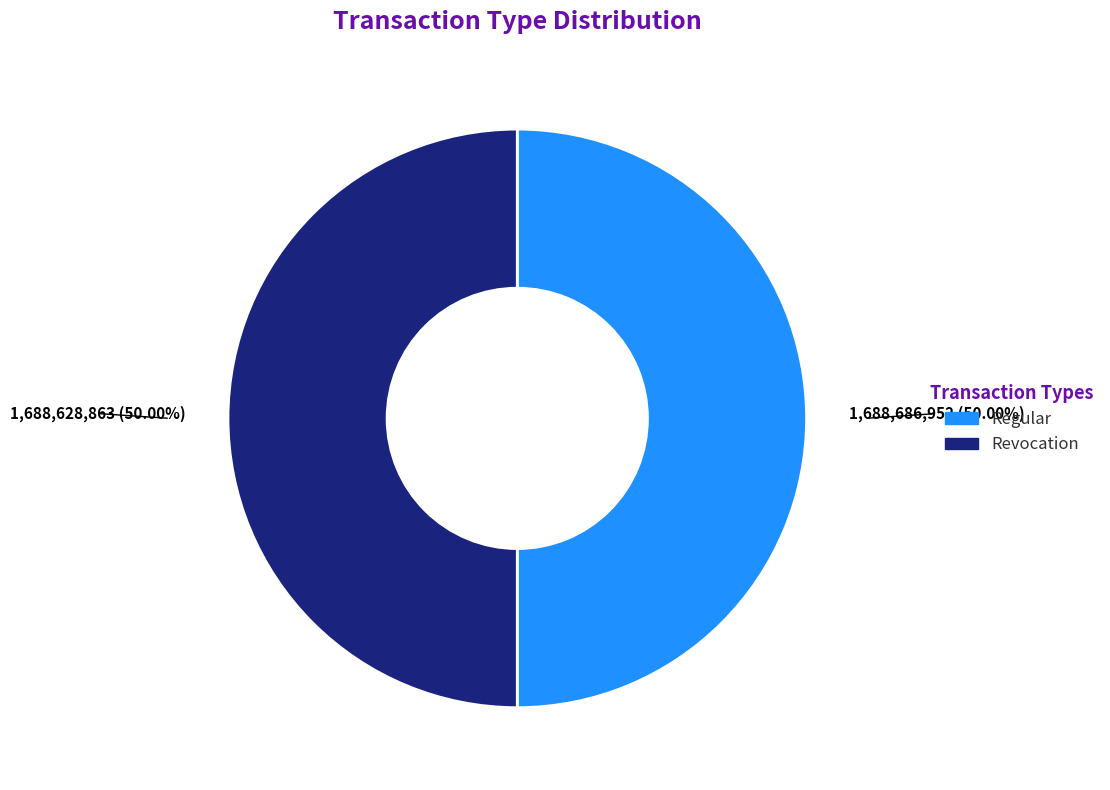

How many segments does this pie chart have?

2